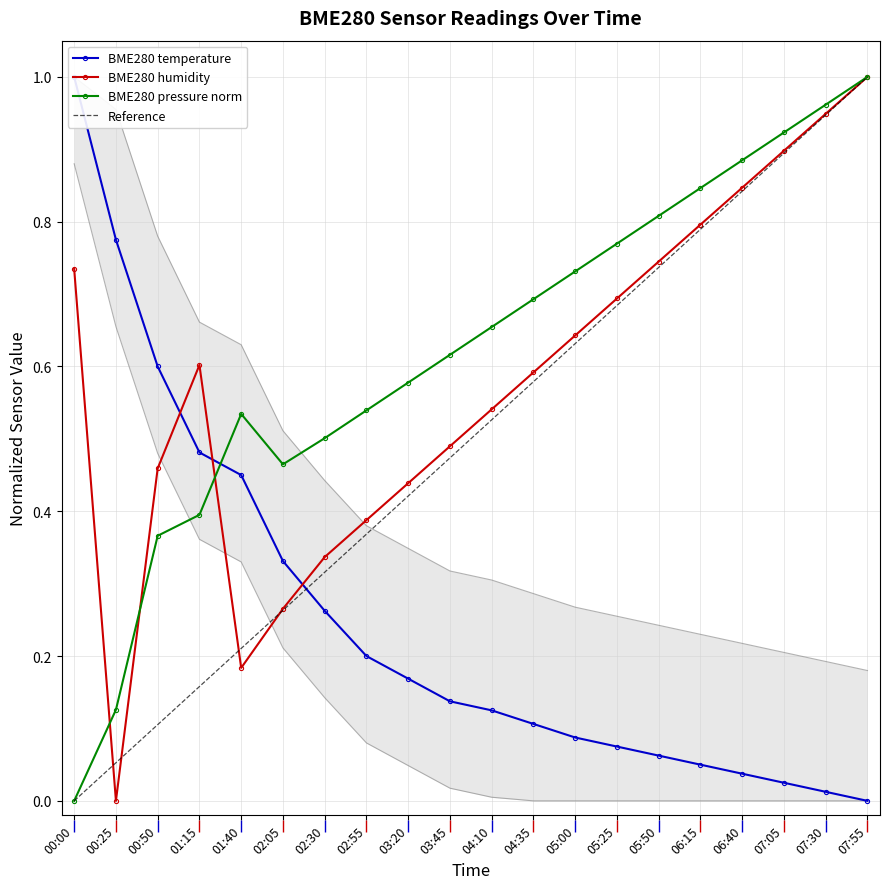

What is the difference between the BME280_humidity values at 06:15 and 00:50?

0.3